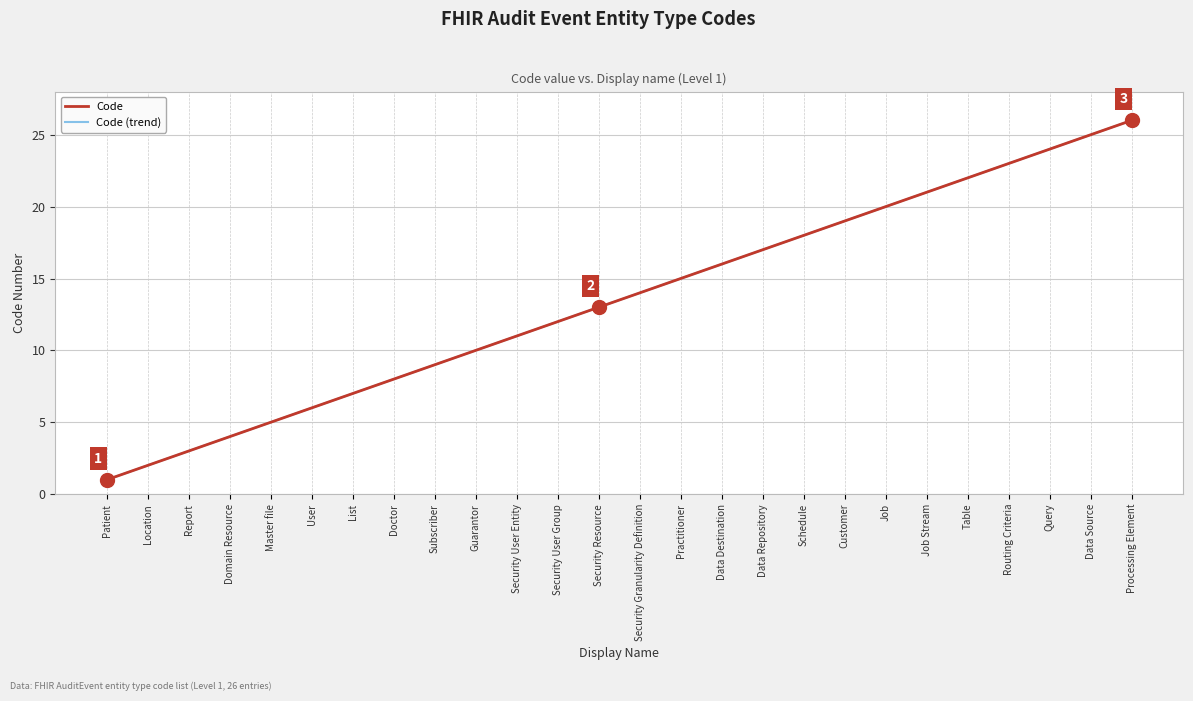

True or false: Code (trend) and Code intersect in this chart.

False